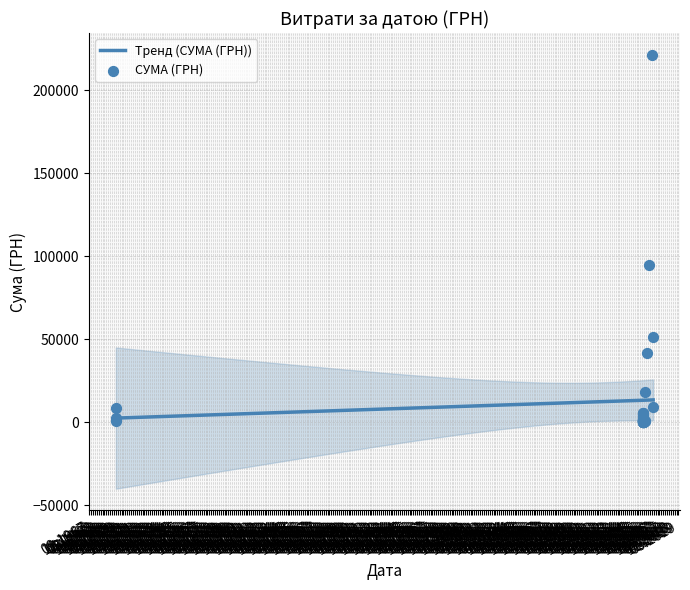

Between 02.02.2016 and 02.02.2016, which is larger?

02.02.2016